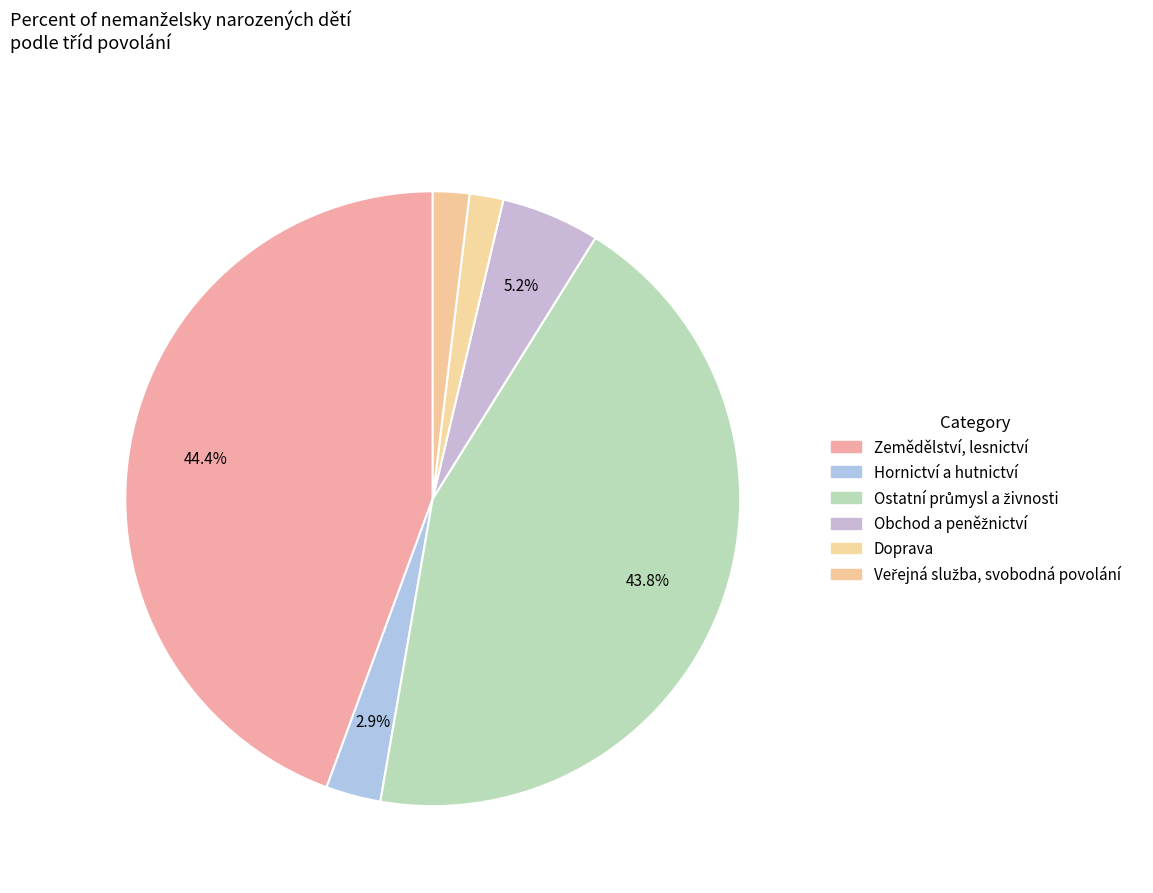

Is the sum of Obchod a peněžnictví and Hornictví a hutnictví greater than half?

No